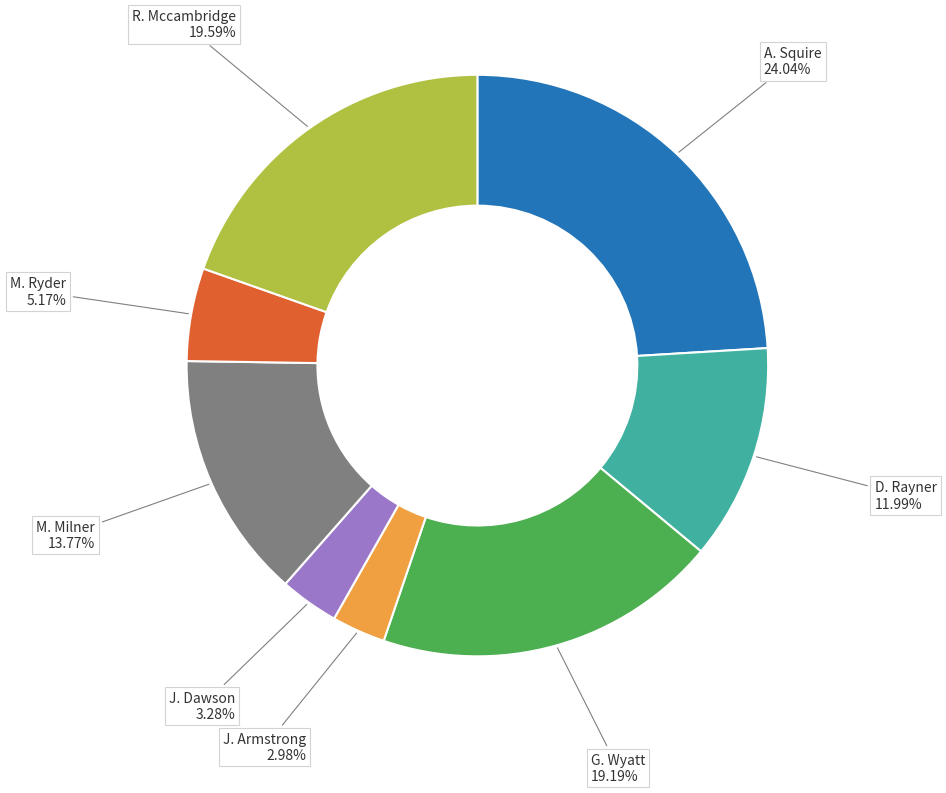

Is there a majority slice in this chart?

No